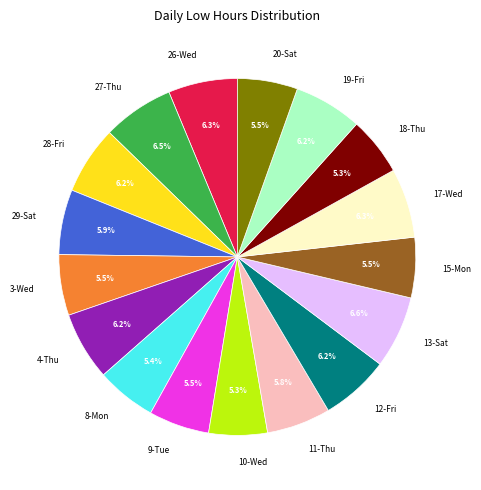

True or false: 8-Mon accounts for 14% of the total.

False